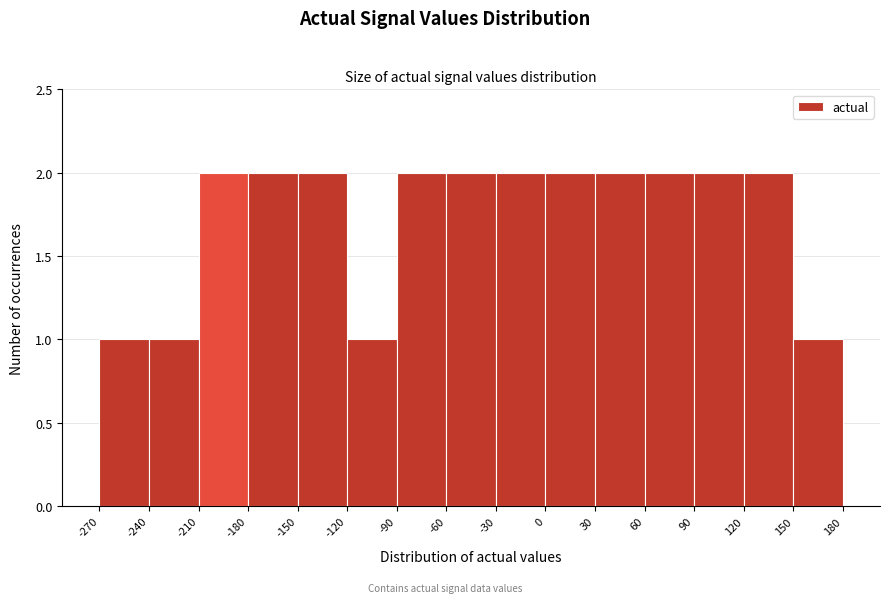

Reading left to right, transcribe this chart: for each bar, give the range it covers on the x-axis and its height. The values are not printed on the chart, so give them approximately, as read against the axis.

-270 to -240: 1
-240 to -210: 1
-210 to -180: 2
-180 to -150: 2
-150 to -120: 2
-120 to -90: 1
-90 to -60: 2
-60 to -30: 2
-30 to 0: 2
0 to 30: 2
30 to 60: 2
60 to 90: 2
90 to 120: 2
120 to 150: 2
150 to 180: 1